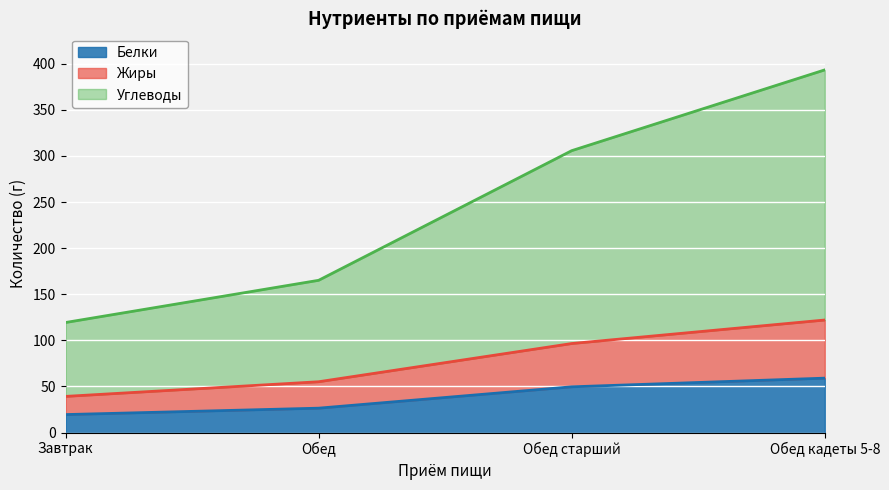

What is the label of the 1st point from the right?

Обед кадеты 5-8